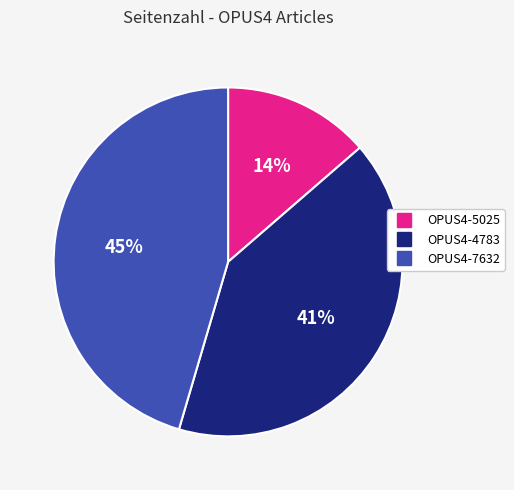

Count the number of slices in the pie.

3